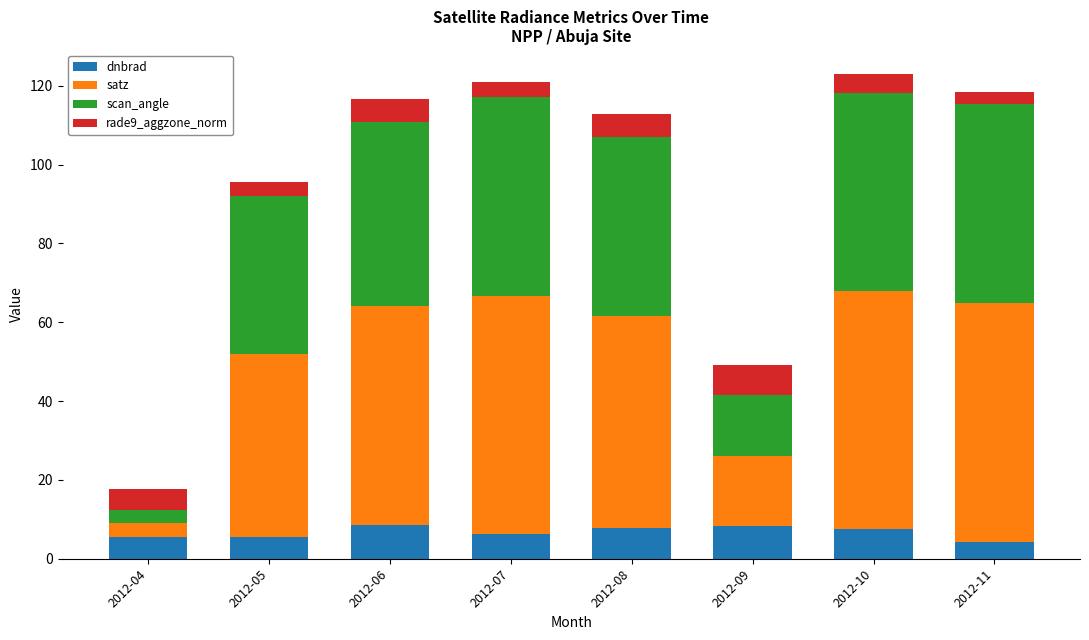

What is the total value across all series at 2012-08?

112.7